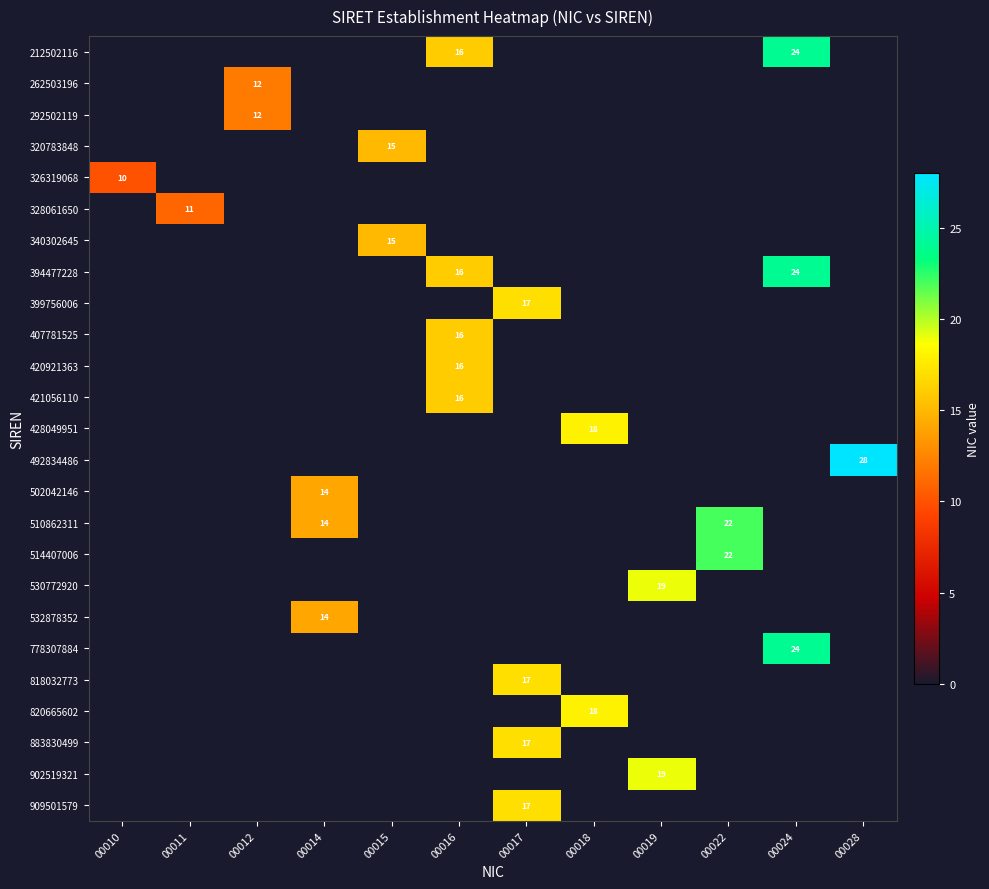

List the series in order of their peak value, lowest first.

326319068, 328061650, 262503196, 292502119, 502042146, 532878352, 320783848, 340302645, 407781525, 420921363, 421056110, 399756006, 818032773, 883830499, 909501579, 428049951, 820665602, 530772920, 902519321, 510862311, 514407006, 212502116, 394477228, 778307884, 492834486